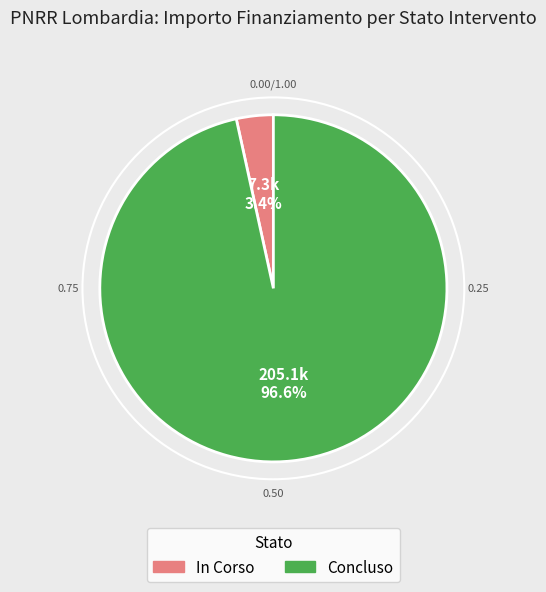

Which slice represents more than half of the pie?

Concluso